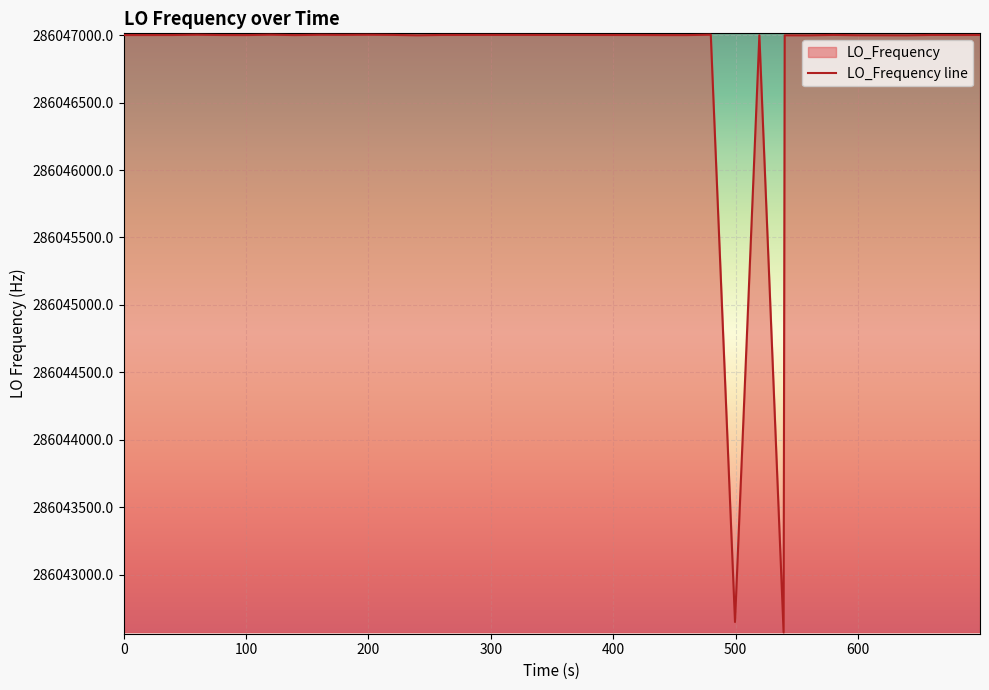

How many series are shown in this chart?

1